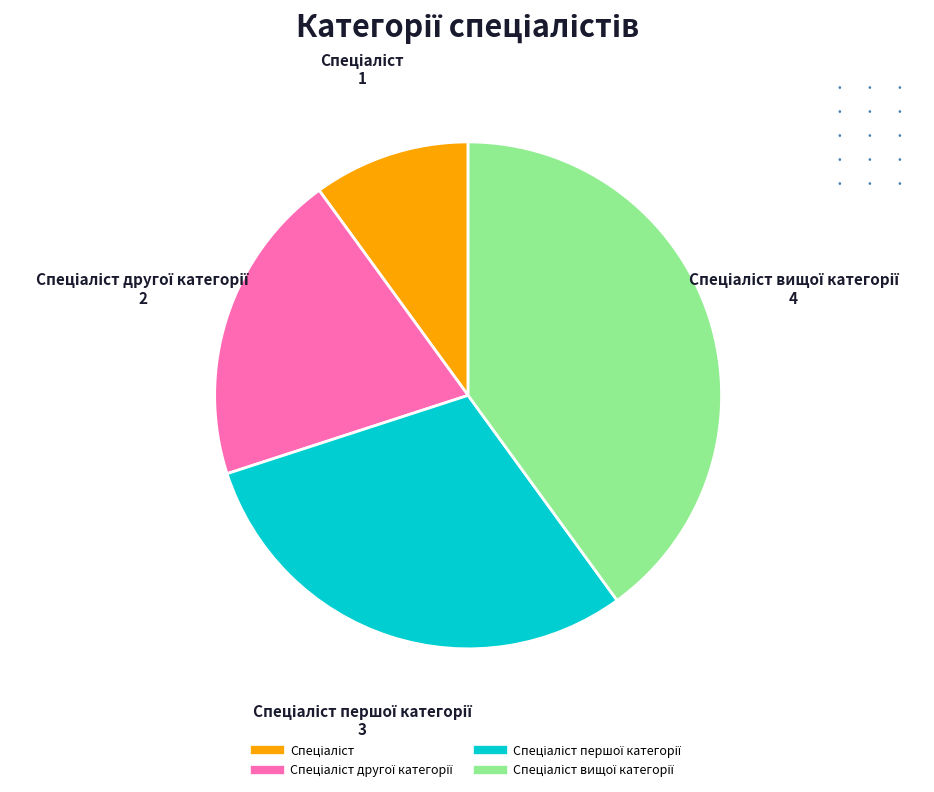

Is there a majority slice in this chart?

No